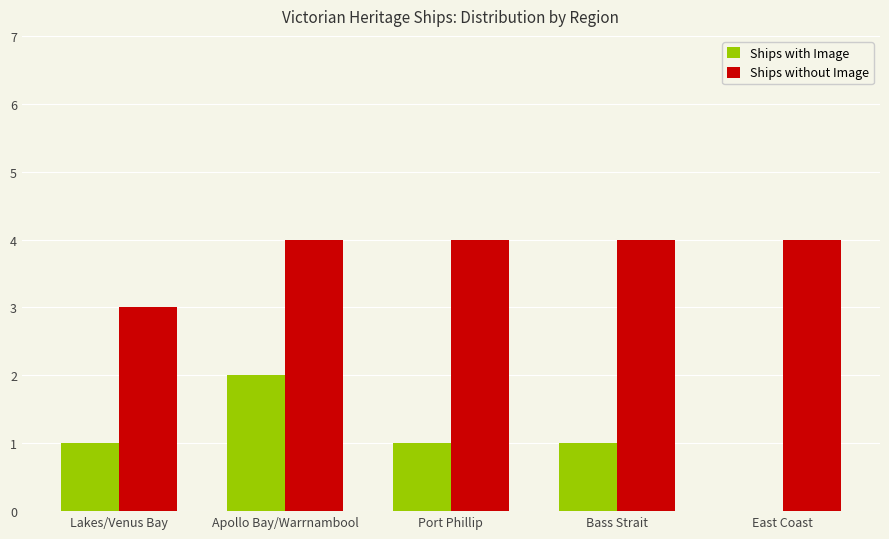

The Ships without Image series shows 2 at Lakes/Venus Bay. True or false?

False